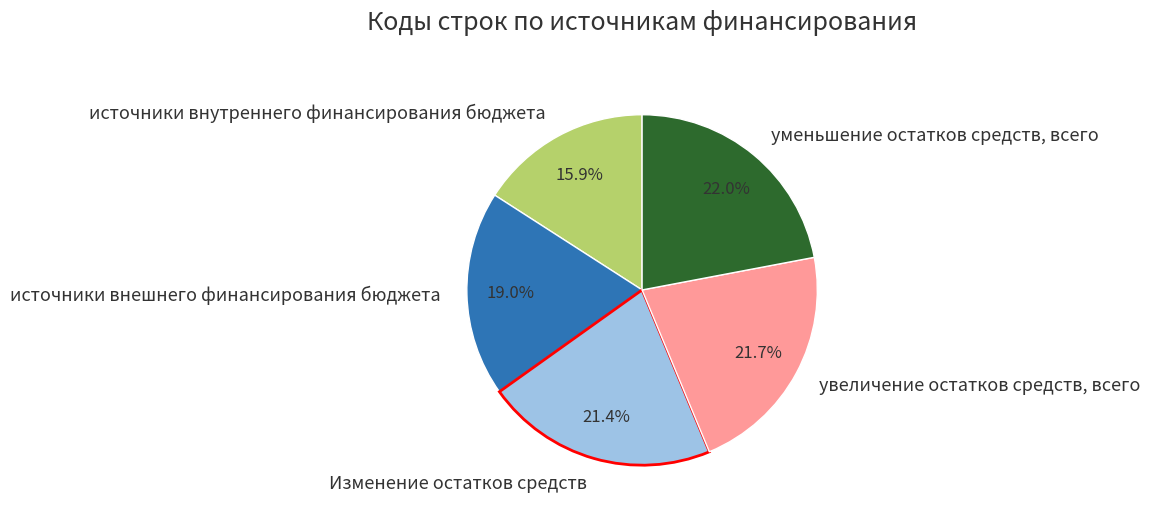

Is it true that увеличение остатков средств, всего is 34% of the pie?

False